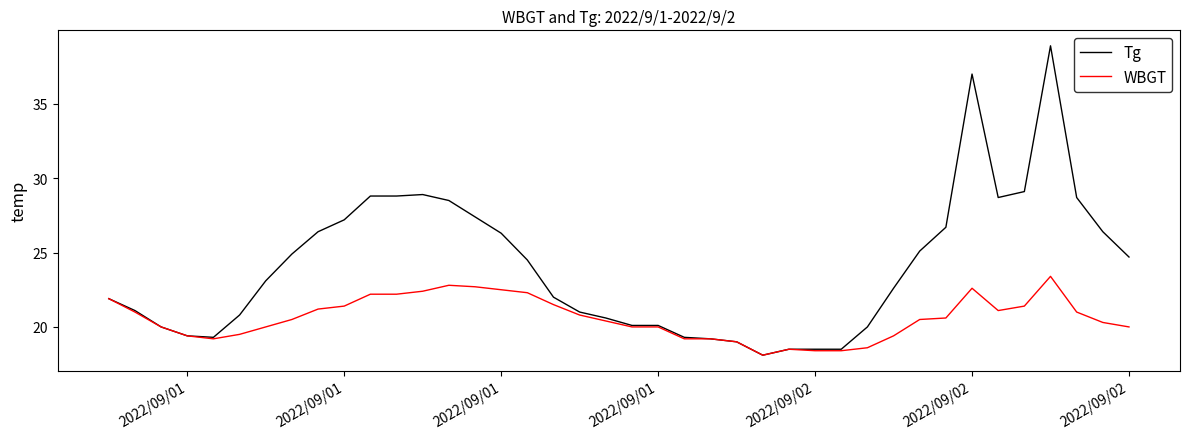

List the series in order of their peak value, highest first.

Tg, WBGT